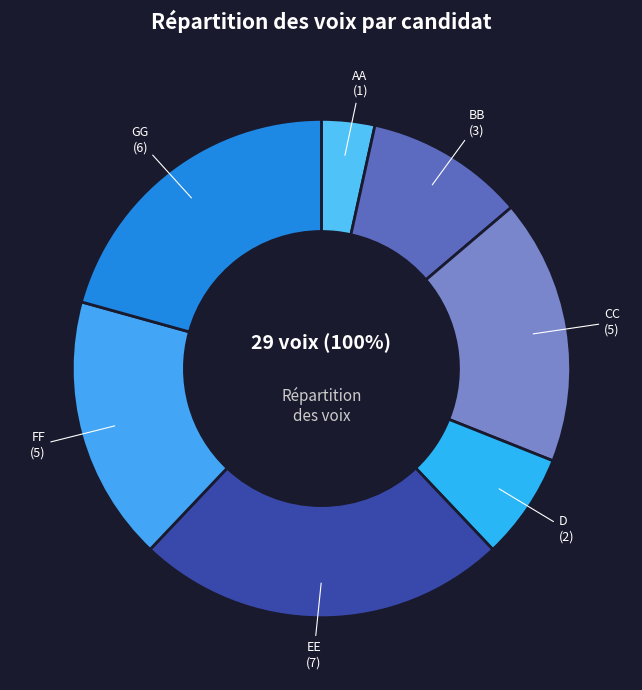

To the nearest percent, what is the average slice percentage?

14%